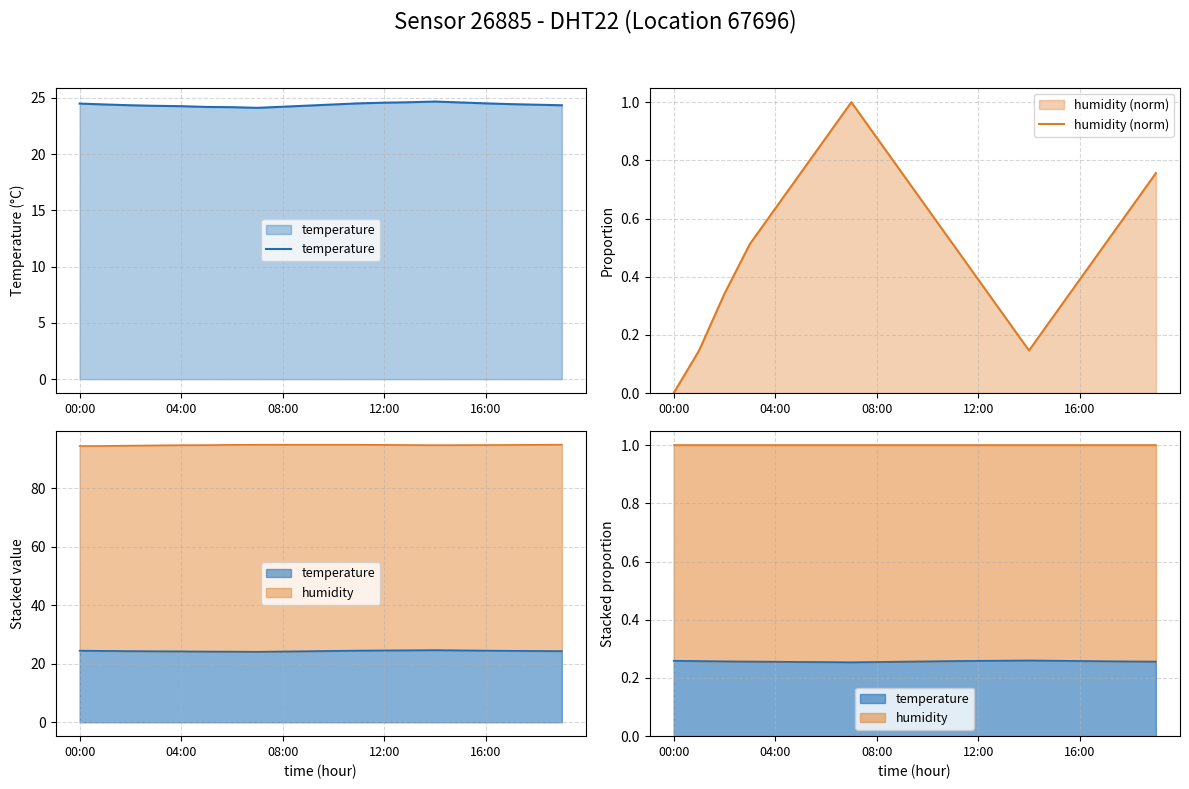

True or false: temperature and humidity (norm) cross at least once.

False